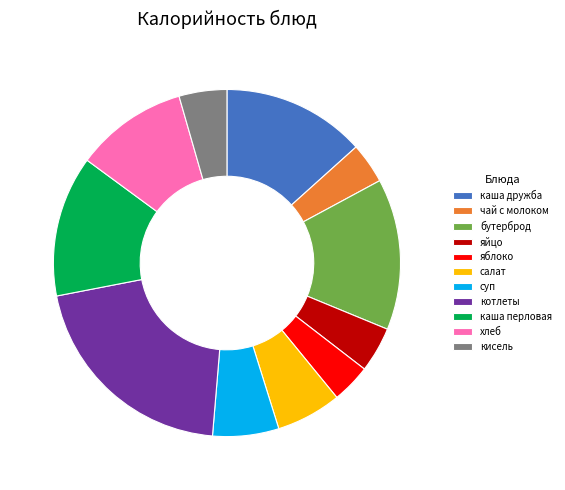

Approximately how many times larger is the value at чай с молоком compared to бутерброд?

0.3